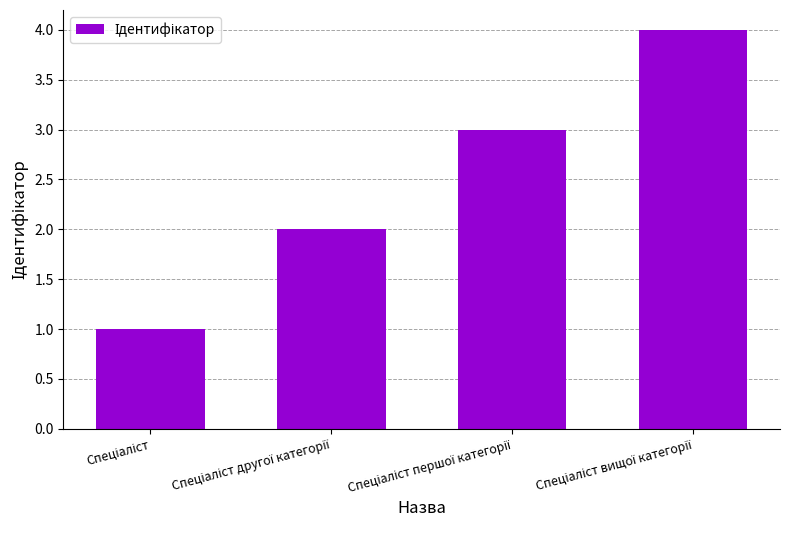

What is the greatest value displayed?

4